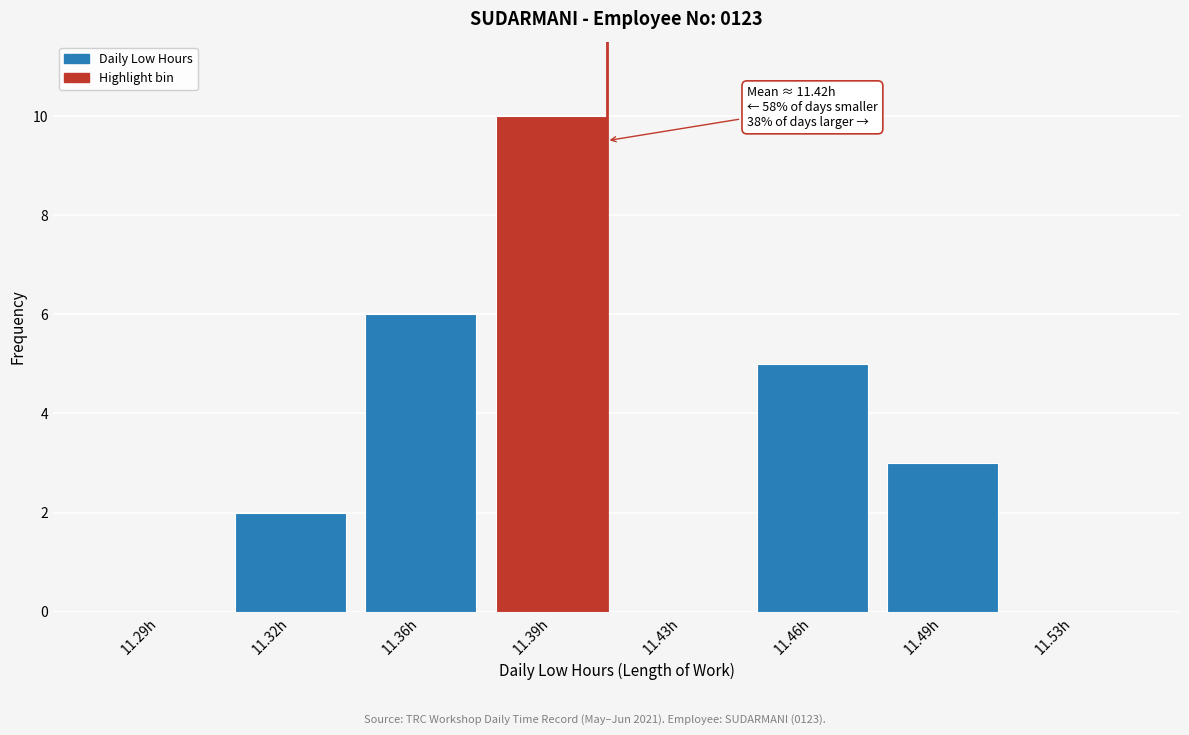

Reading left to right, extract all data points from this chart.

11.29h=0	11.32h=2	11.36h=6	11.39h=10	11.43h=0	11.46h=5	11.49h=3	11.53h=0